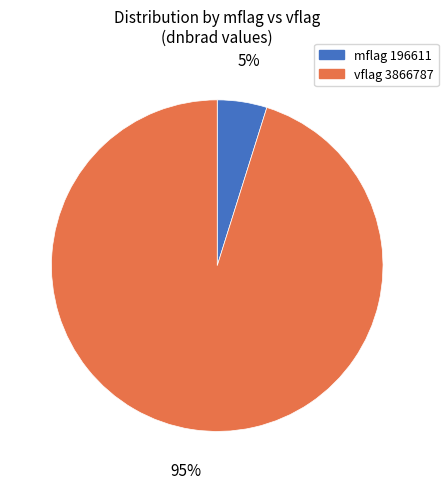

To the nearest percent, what is the difference between the largest and smallest slice percentages?

90%